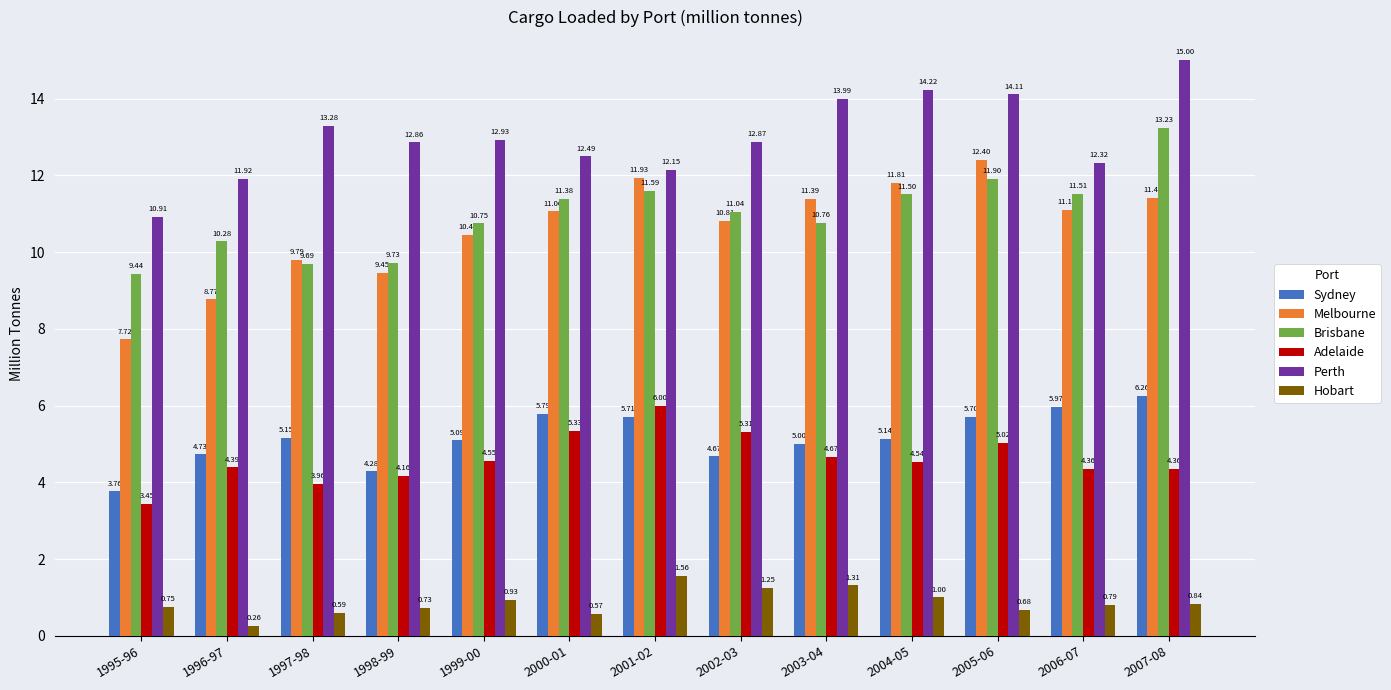

Where is Hobart nearest to the value 0?

1996-97